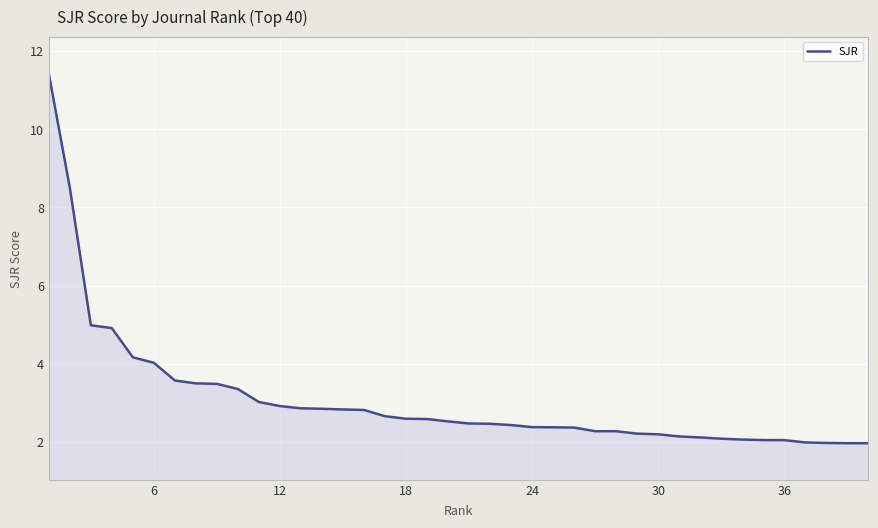

What is the smallest value displayed?

2.0